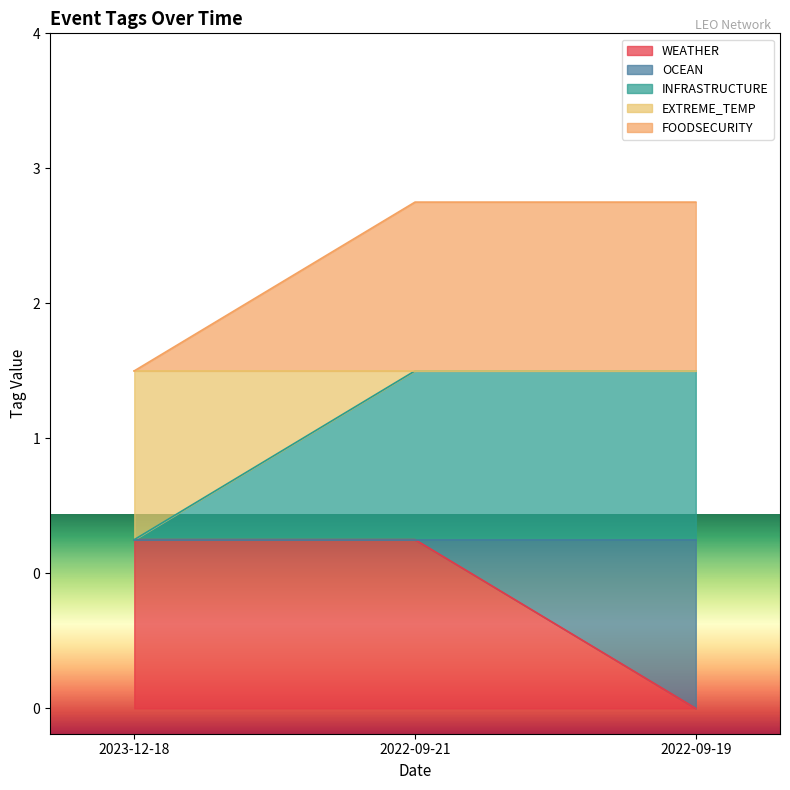

List the labels in order of INFRASTRUCTURE value, smallest first.

2023-12-18, 2022-09-21, 2022-09-19